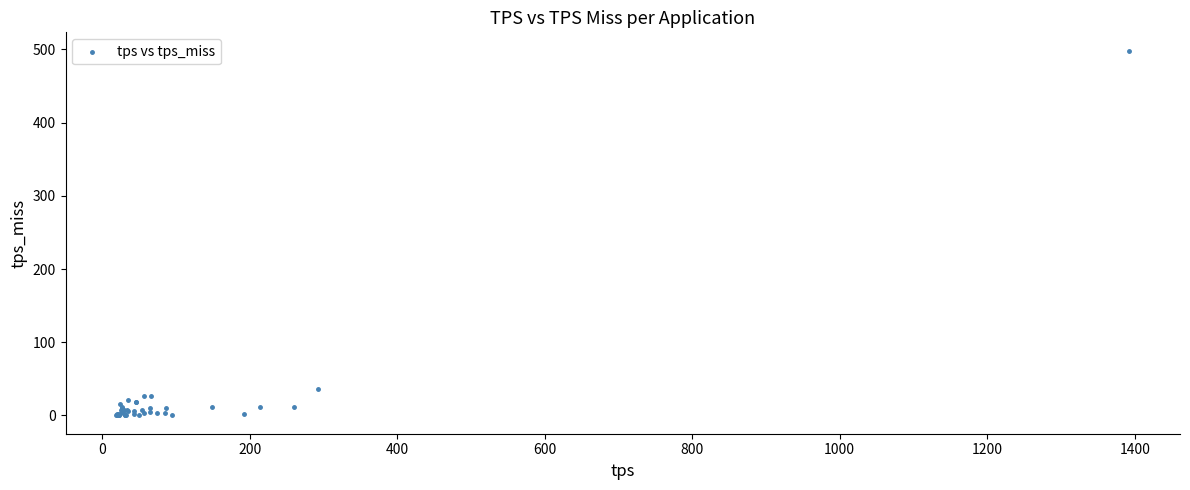

What Y value in the scatter plot is closest to 249?

35.5